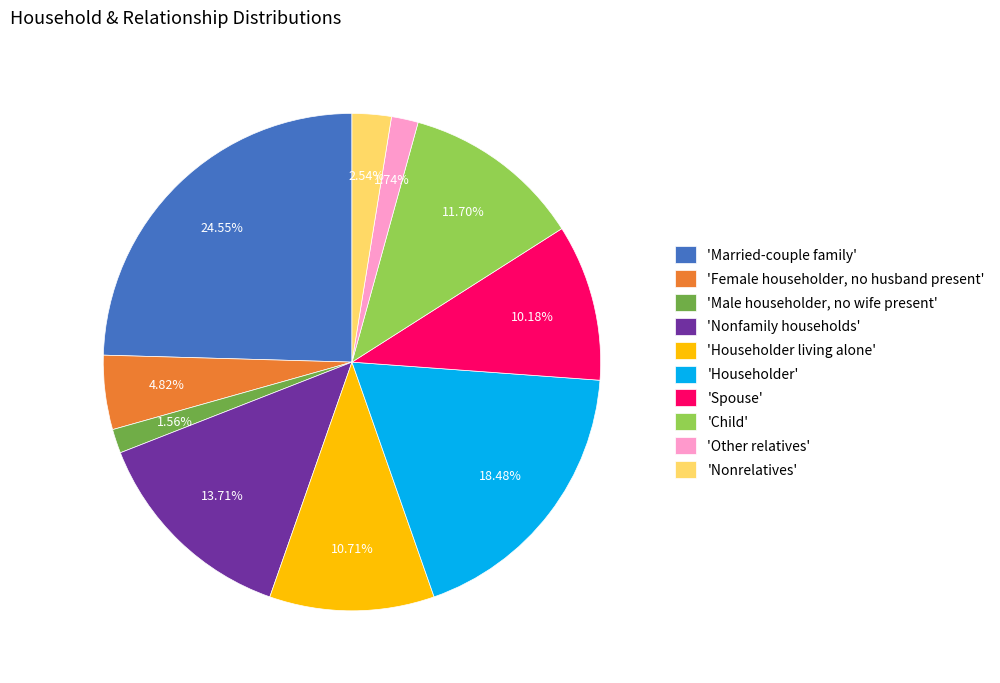

How many segments does this pie chart have?

10